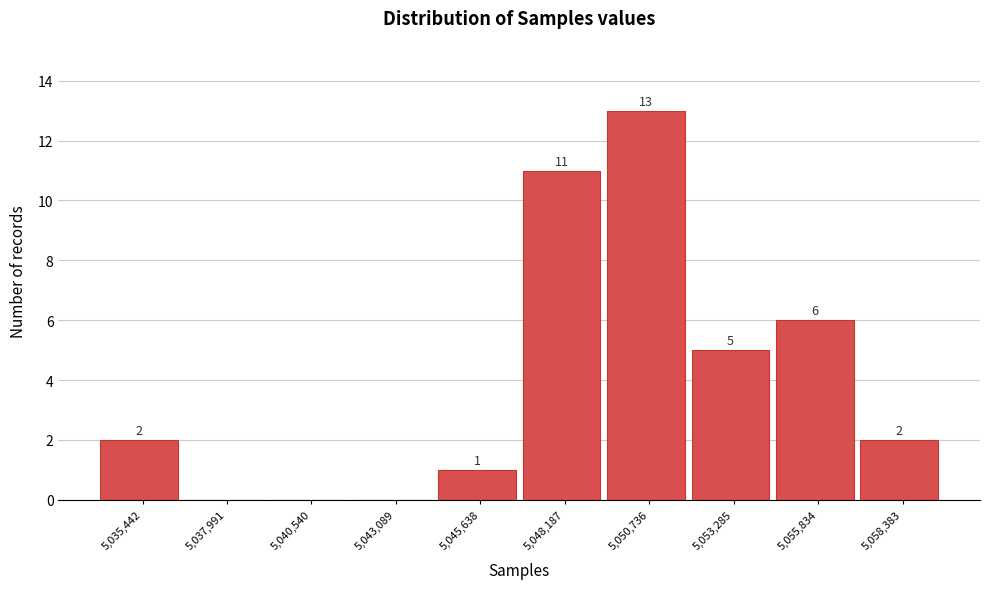

Reading left to right, what are all the values shown in this chart?

5,035,442=2	5,037,991=0	5,040,540=0	5,043,089=0	5,045,638=1	5,048,187=11	5,050,736=13	5,053,285=5	5,055,834=6	5,058,383=2